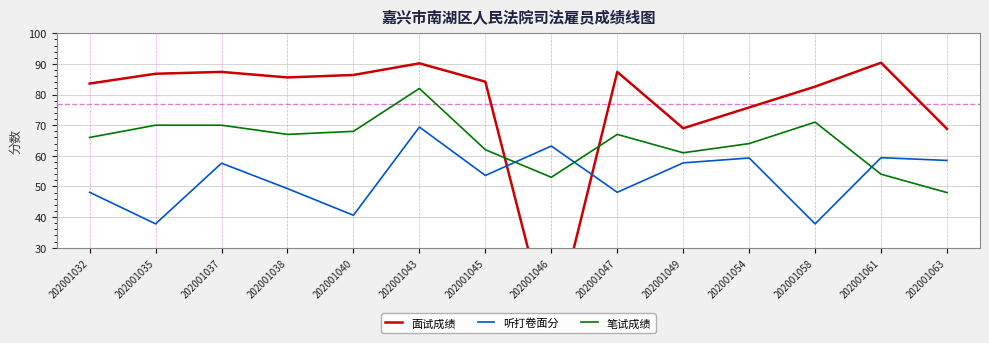

Is this an area chart (filled region under the line)?

No